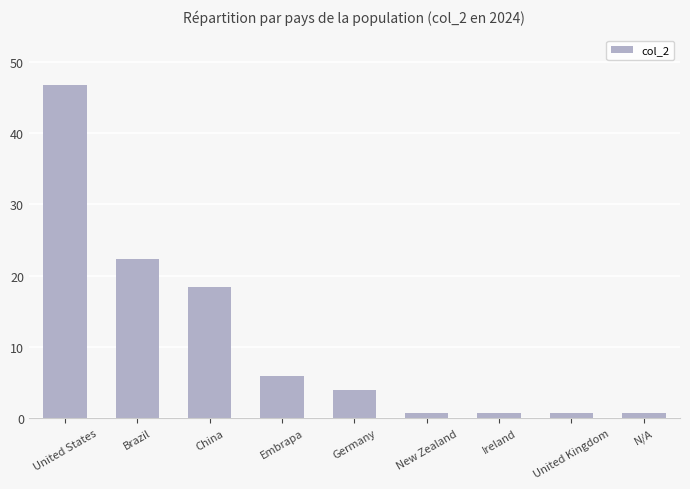

Where is the data nearest to the value 23?

Brazil